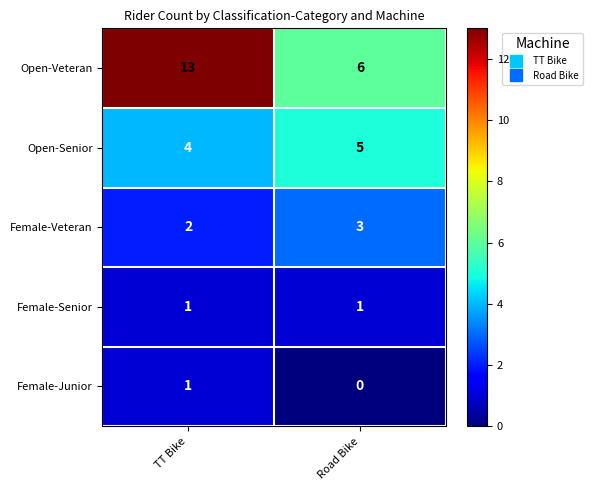

Which category has the lowest value across all series?

Road Bike